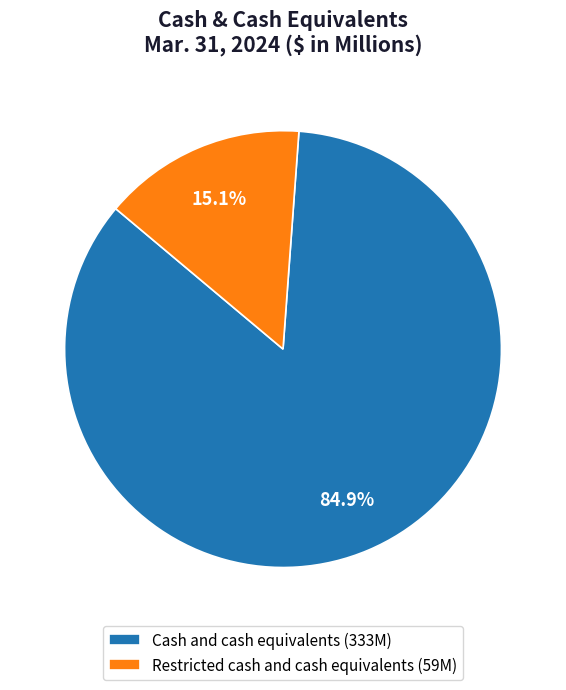

Is it true that Restricted cash and cash equivalents is 15% of the pie?

True